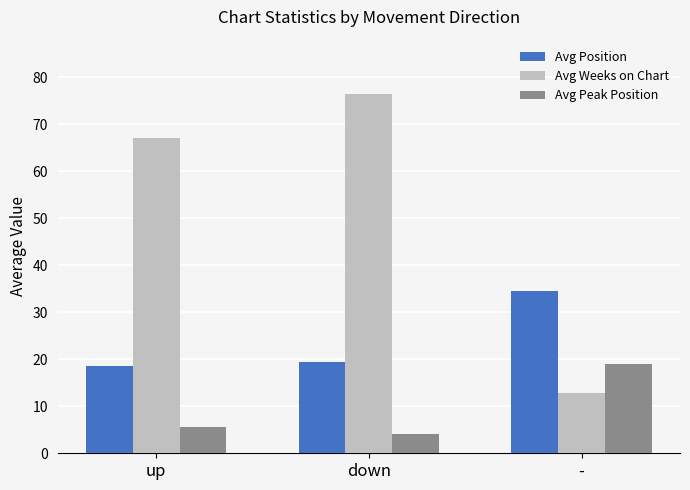

Which series has the largest total across all categories?

Avg Weeks on Chart